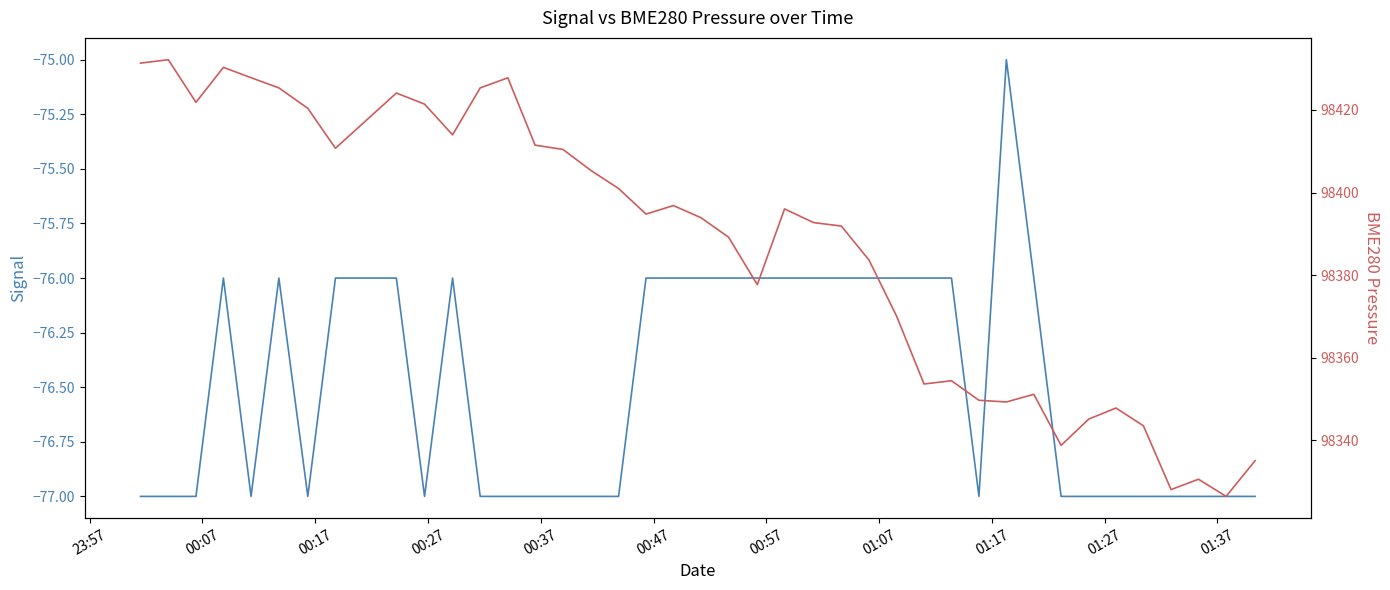

Count the number of data series in this chart.

2